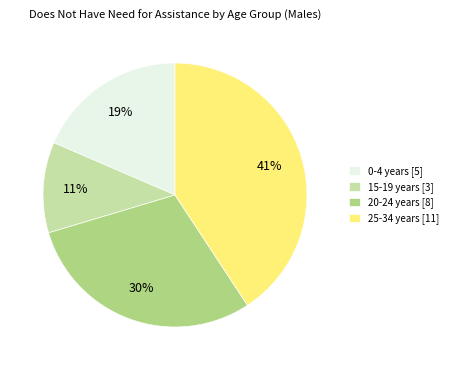

Which category has the biggest portion of the pie?

25-34 years [11]